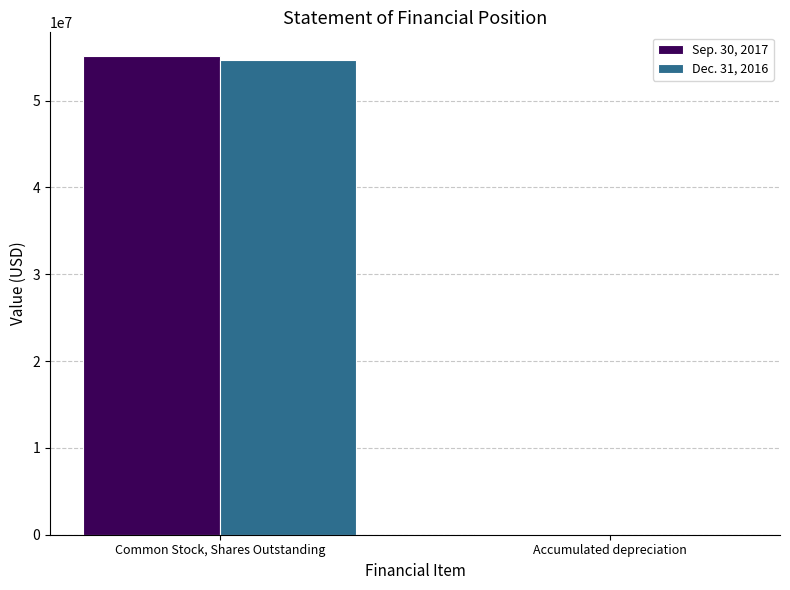

What is the average value of the Sep. 30, 2017 series?

27579435